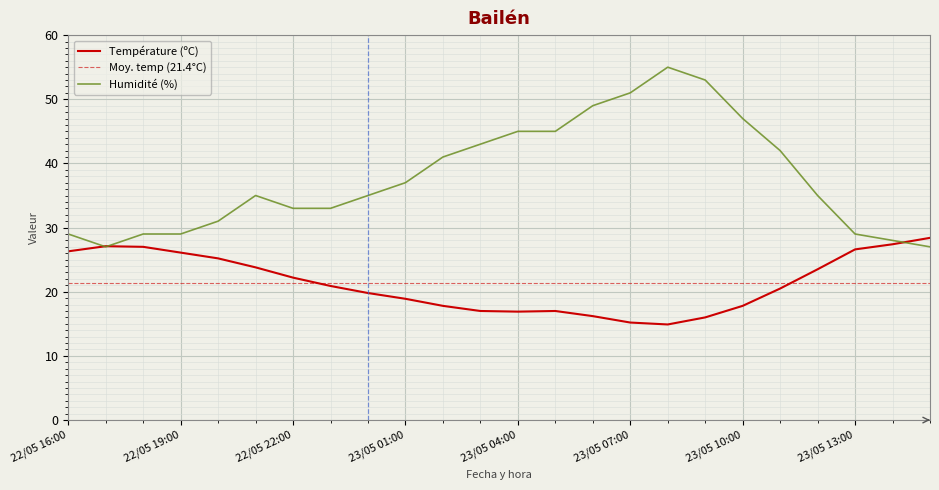

In Humidité (%), how many points are lower than both neighbors (excluding endpoints)?

1